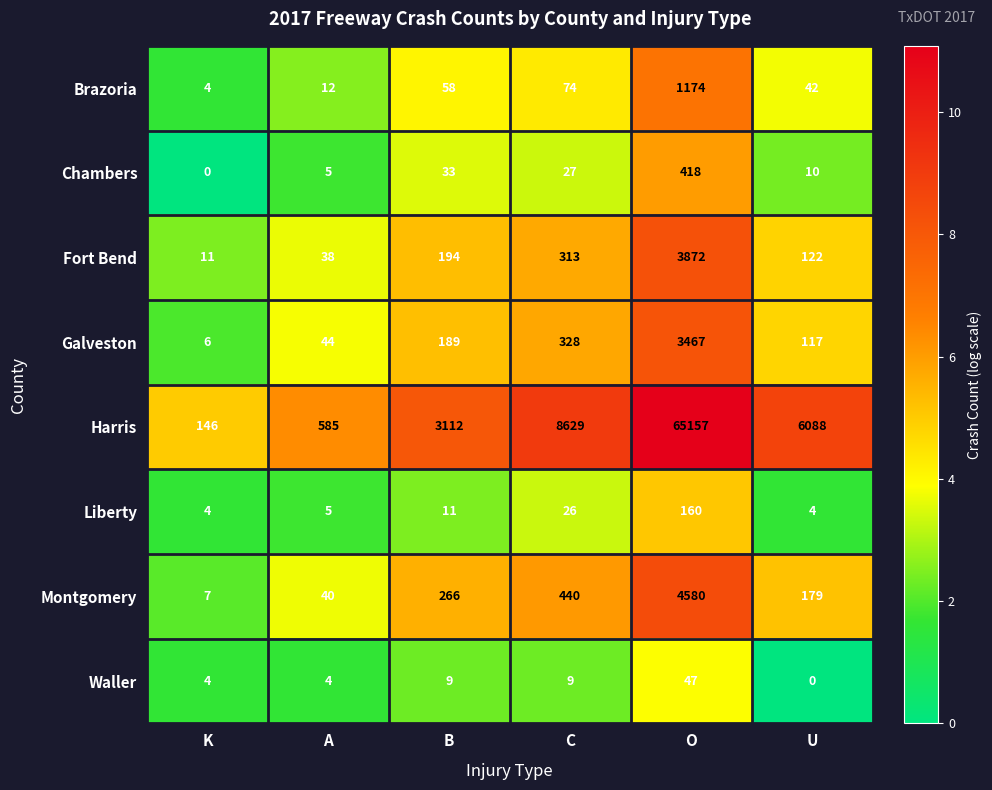

Which series has the largest total across all categories?

Harris